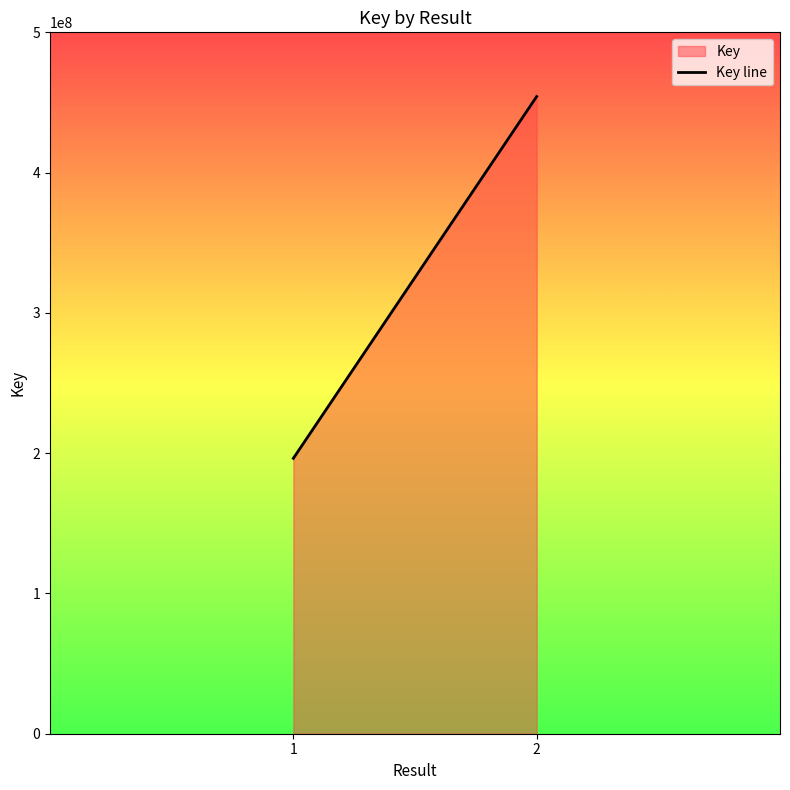

What is the value of the 2nd point from the left?

454247016